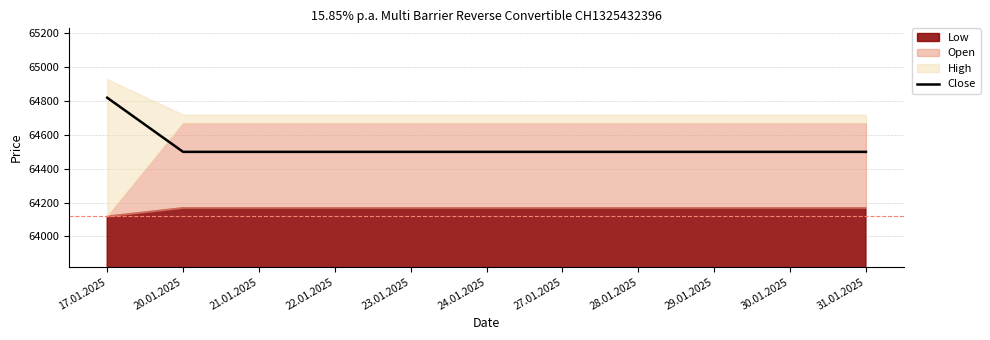

Is it true that the value at 22.01.2025 is 64500?

True